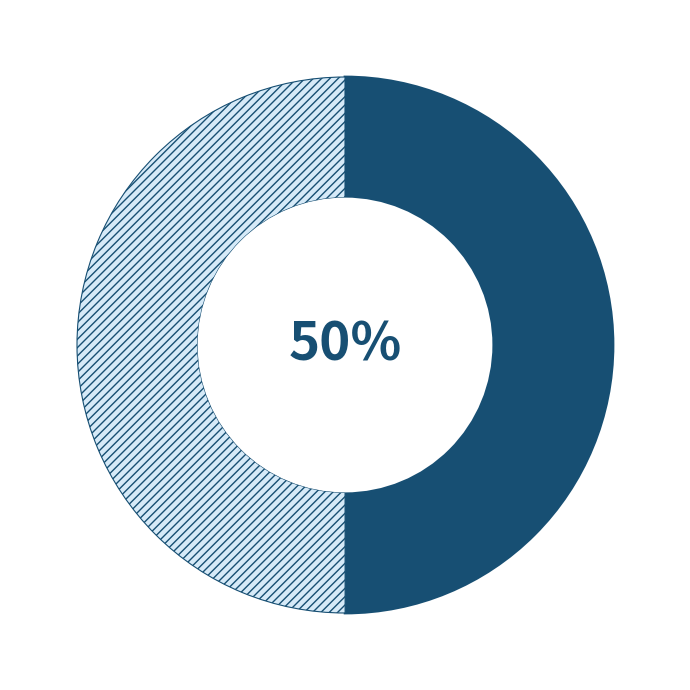

To the nearest percent, what is the average slice percentage?

50%